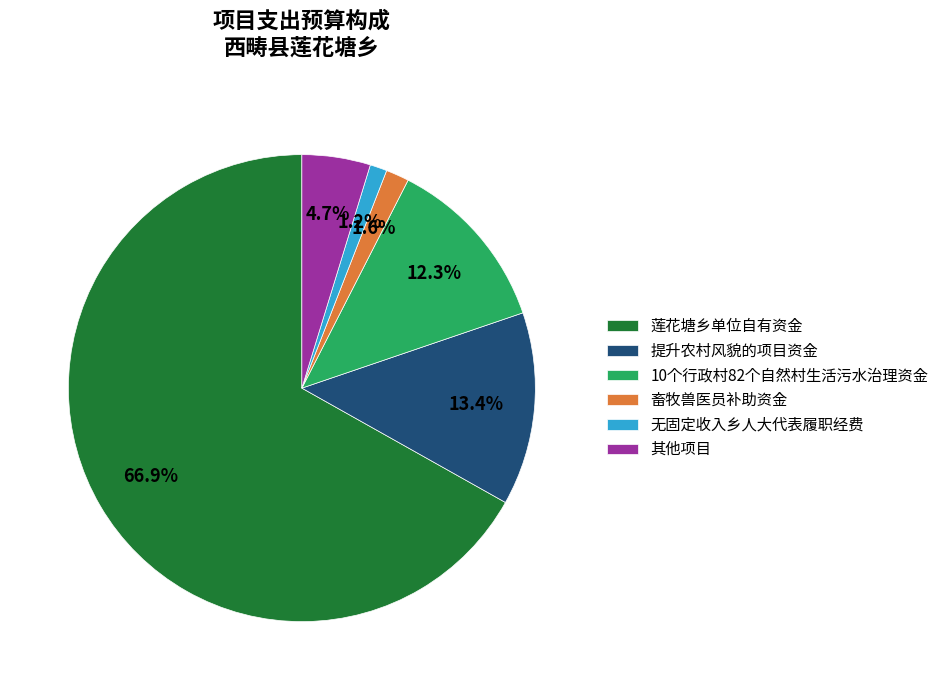

Combined, what portion of the pie is 莲花塘乡单位自有资金 and 10个行政村82个自然村生活污水治理资金?

79.1%